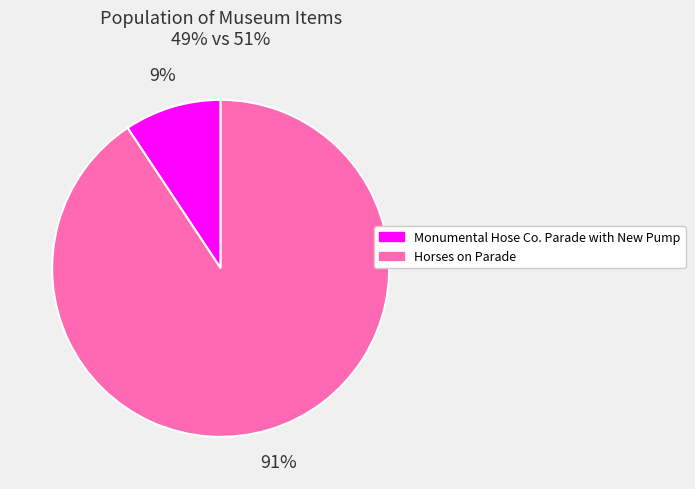

Combined, do Monumental Hose Co. Parade with New Pump and Horses on Parade account for over 50%?

Yes